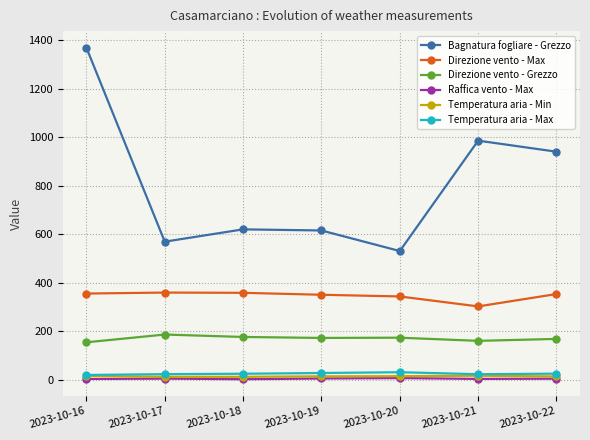

How many data points in Raffica vento - Max are less than 4?

3